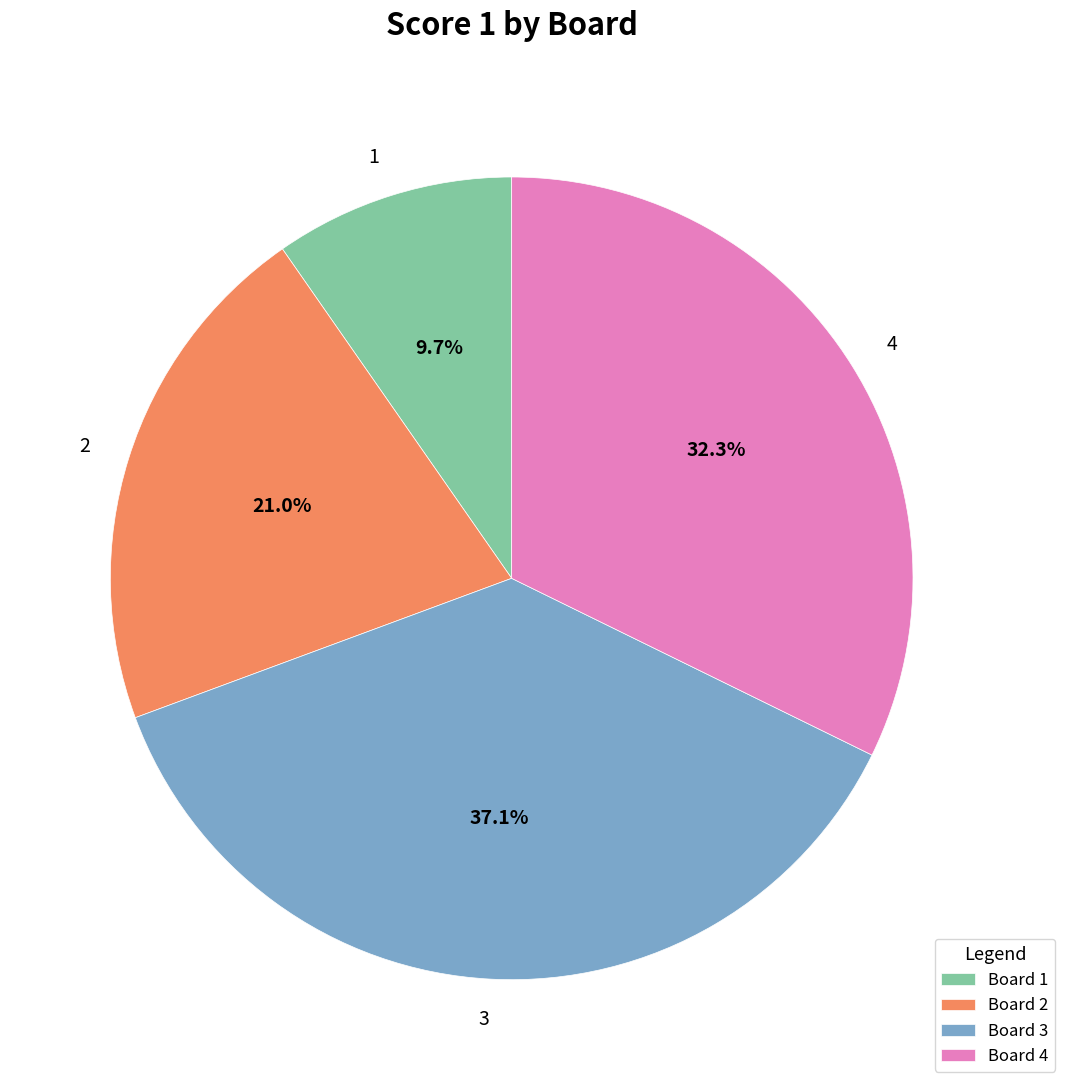

Is there any slice that represents more than half of the pie?

No